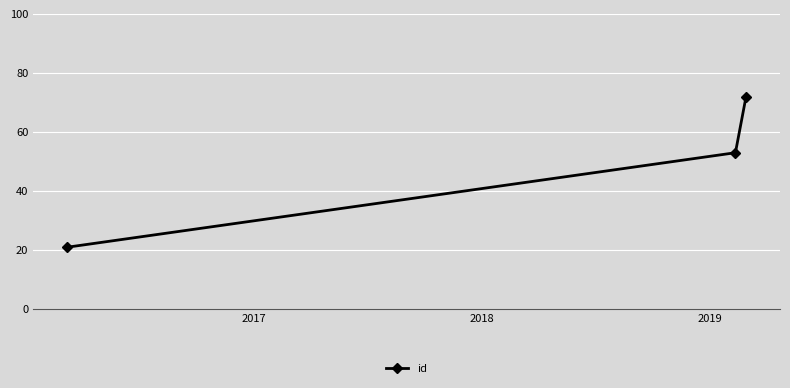

Reading left to right, what are all the values shown in this chart?

21	53	72